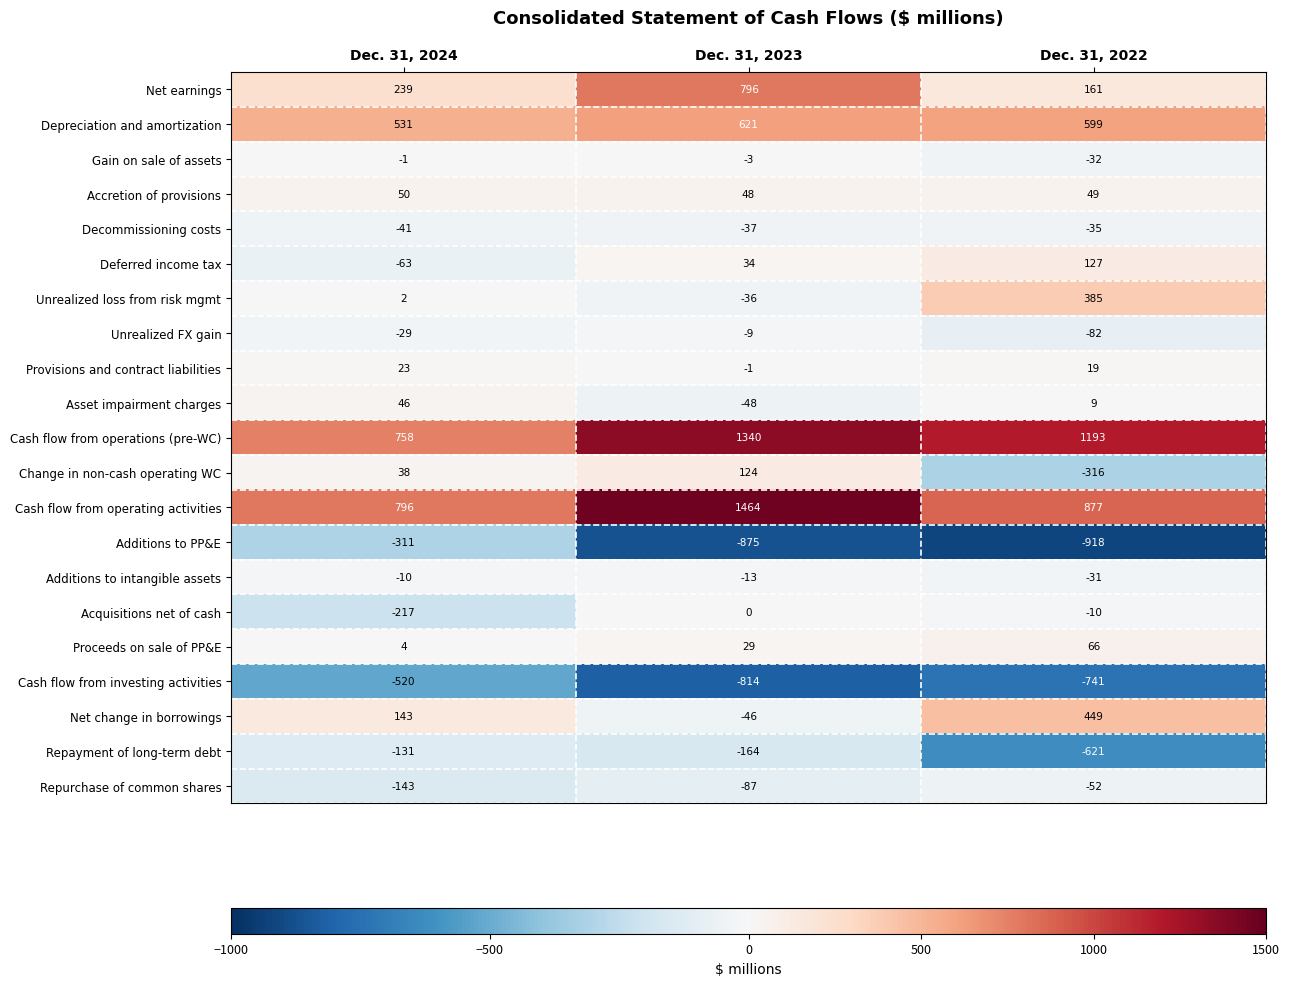

What is the maximum value for Cash flow from investing activities?

-520